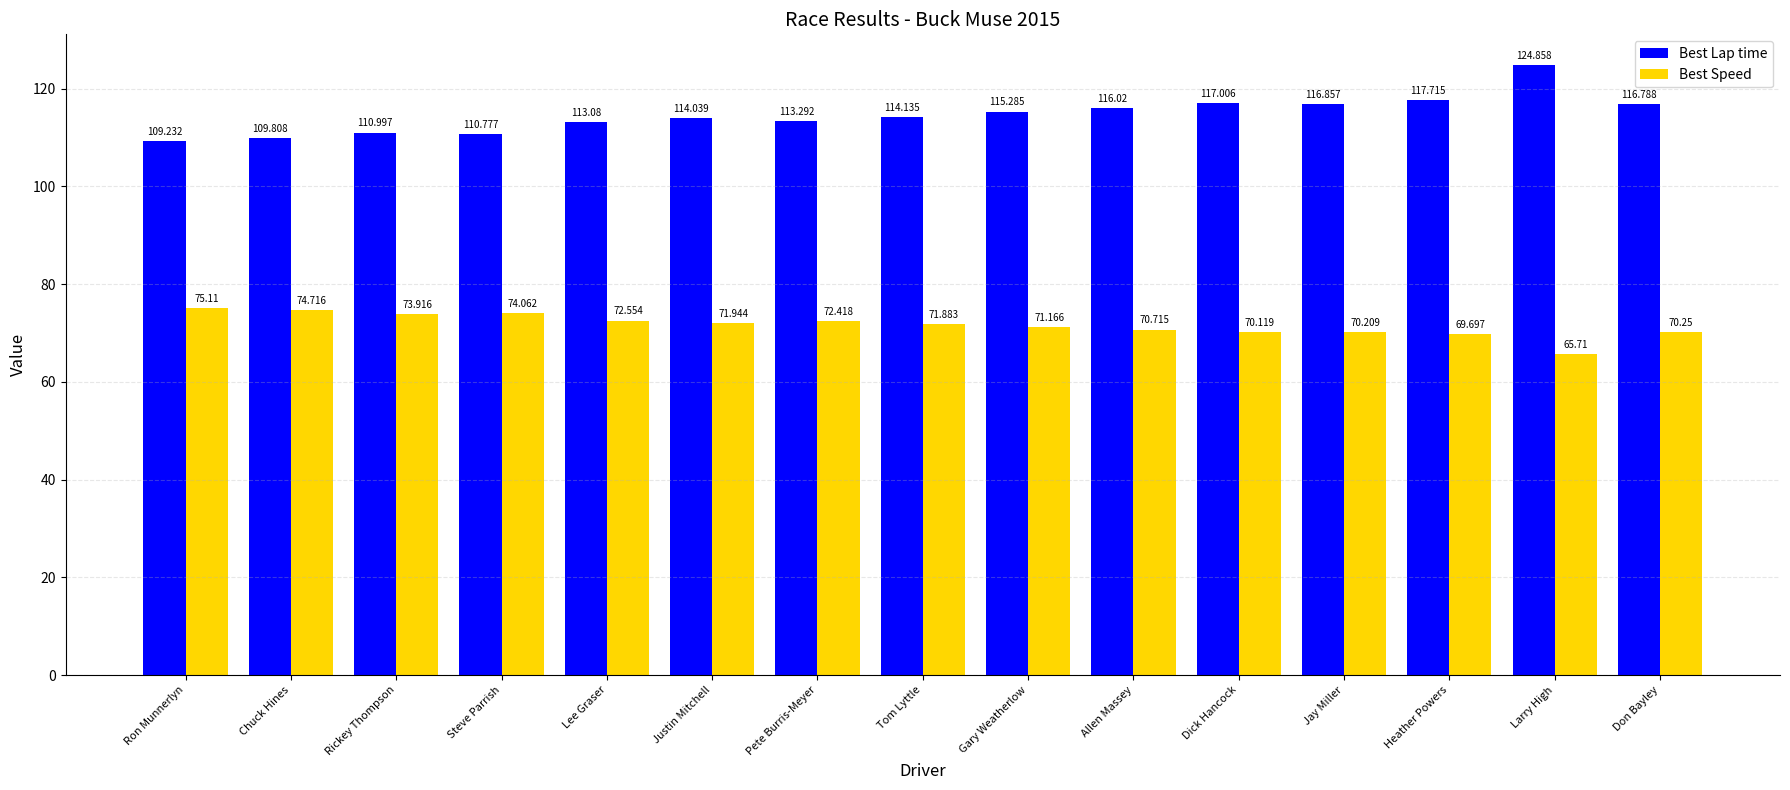

Count the number of data series in this chart.

2